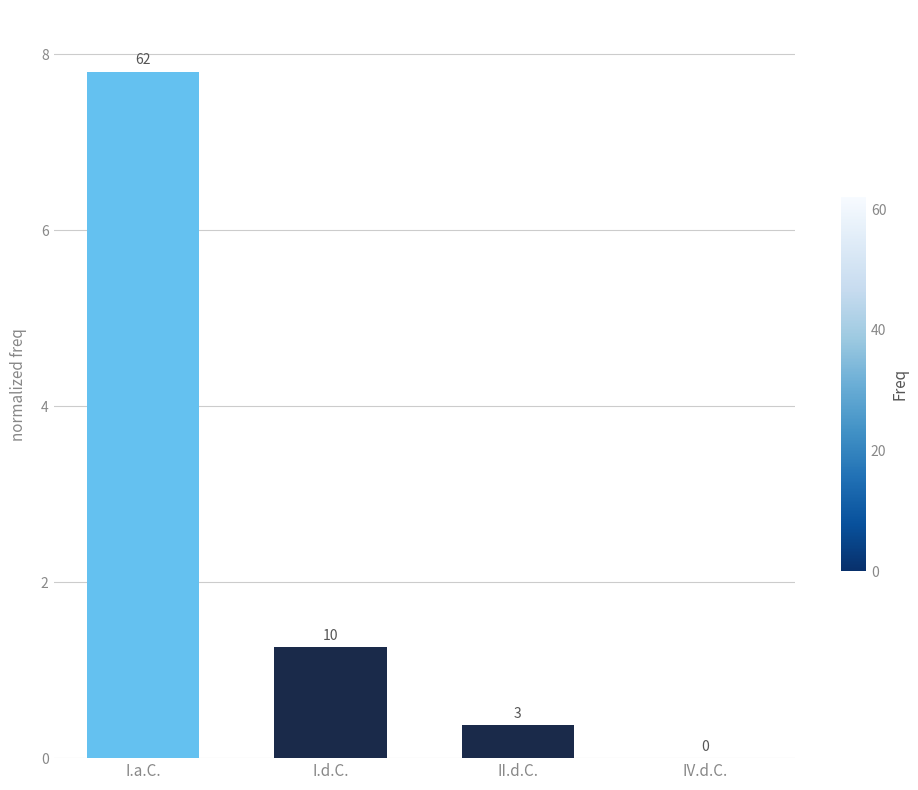

List the labels in order of value, smallest first.

IV.d.C., II.d.C., I.d.C., I.a.C.